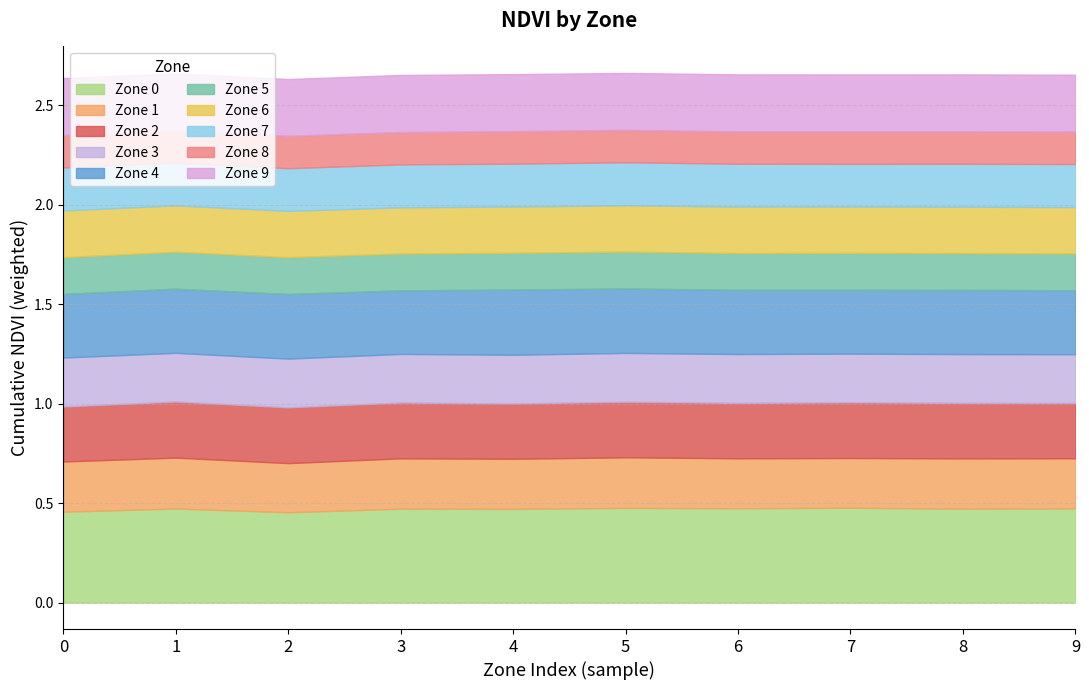

True or false: Zone 0 has a value of 0.5 at 4.

True